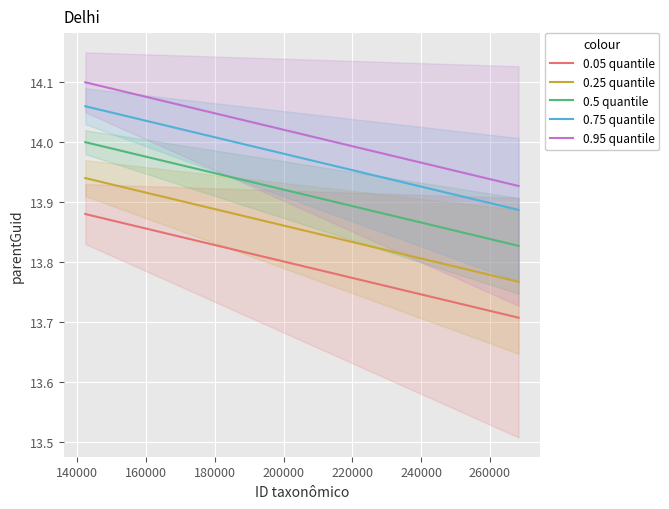

Which series has the largest range (max minus min)?

0.05 quantile